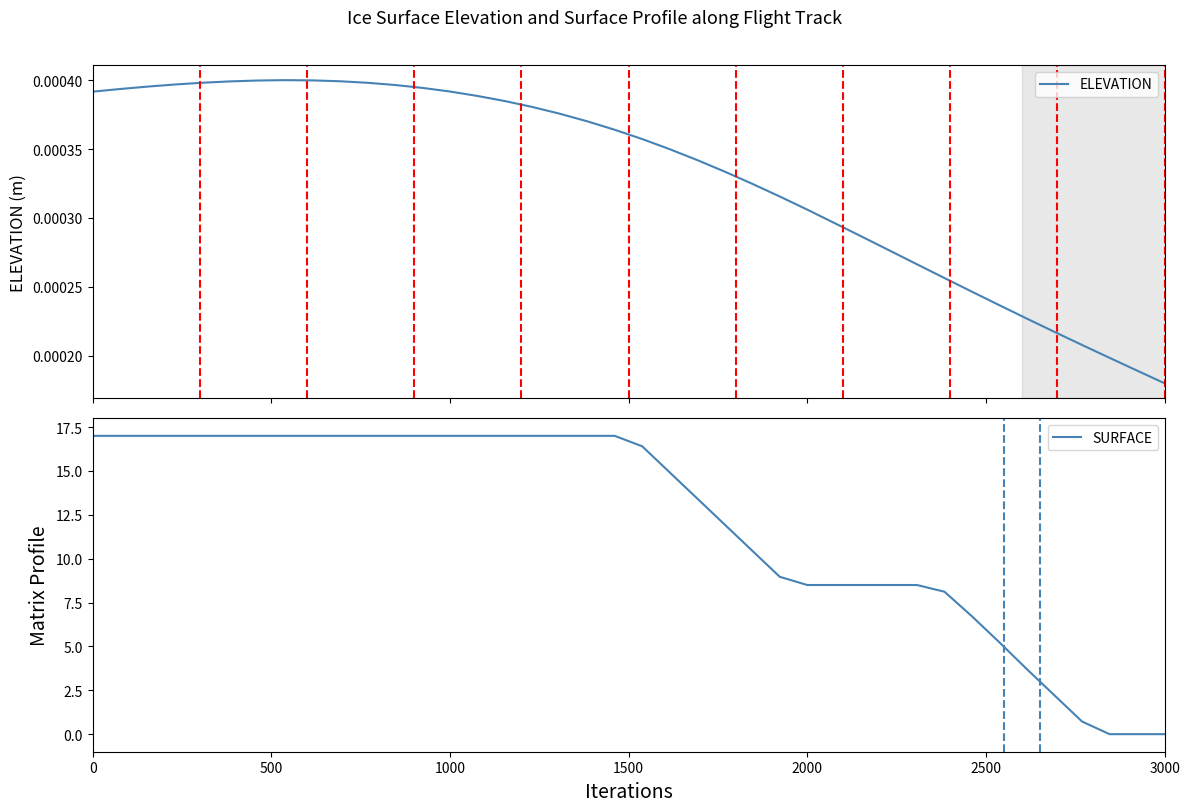

How many lines are shown in the chart?

2